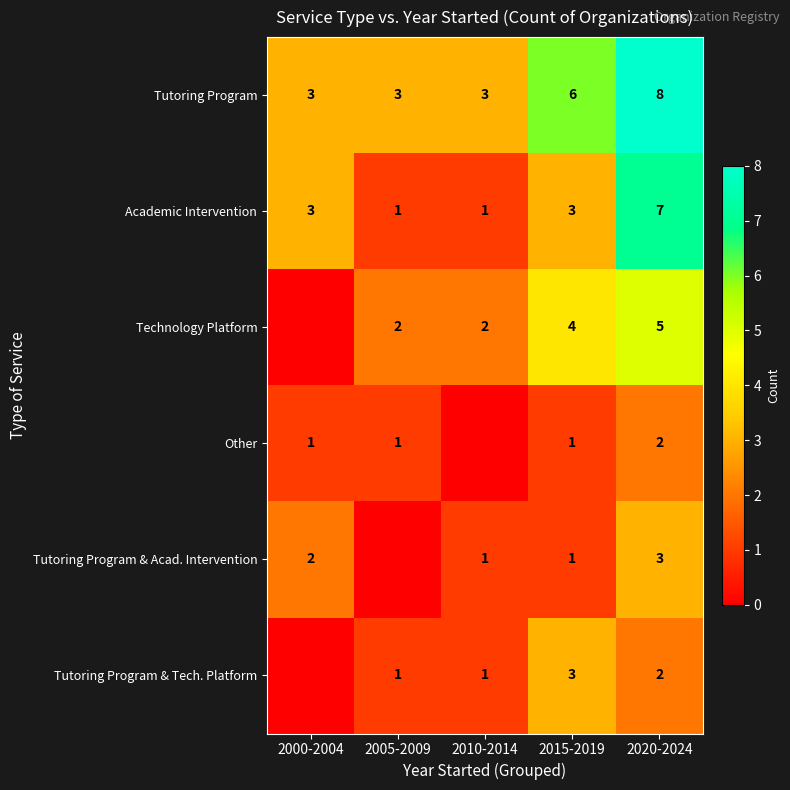

What is the difference between the highest and lowest values at 2010-2014?

3